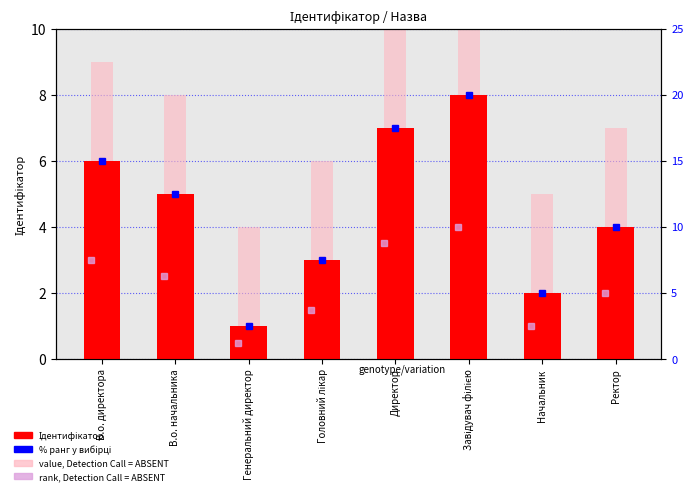

Reading left to right, transcribe all the data shown in this chart.

6	5	1	3	7	8	2	4